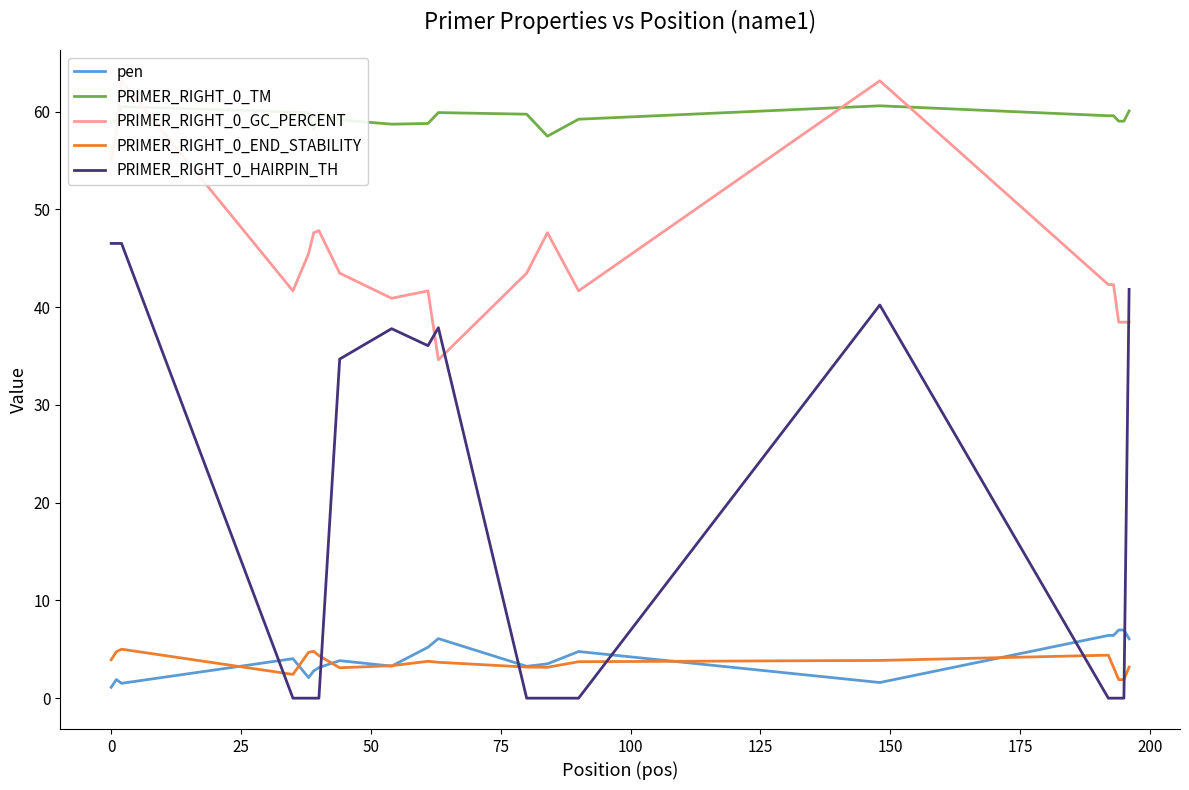

What is the maximum value for pen?

7.0